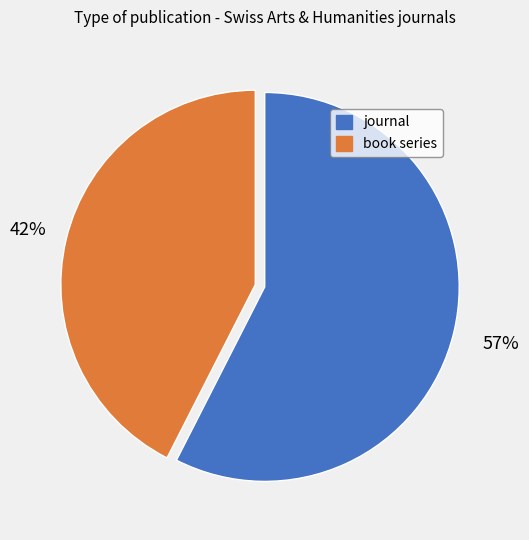

To the nearest percent, what is the combined percentage of book series and journal?

100%